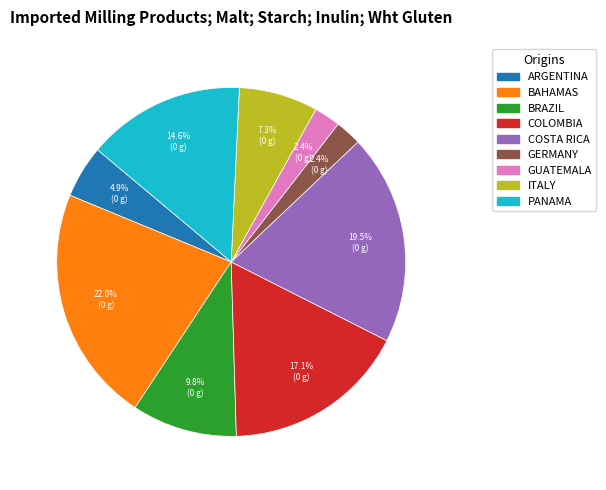

Is there a majority slice in this chart?

No